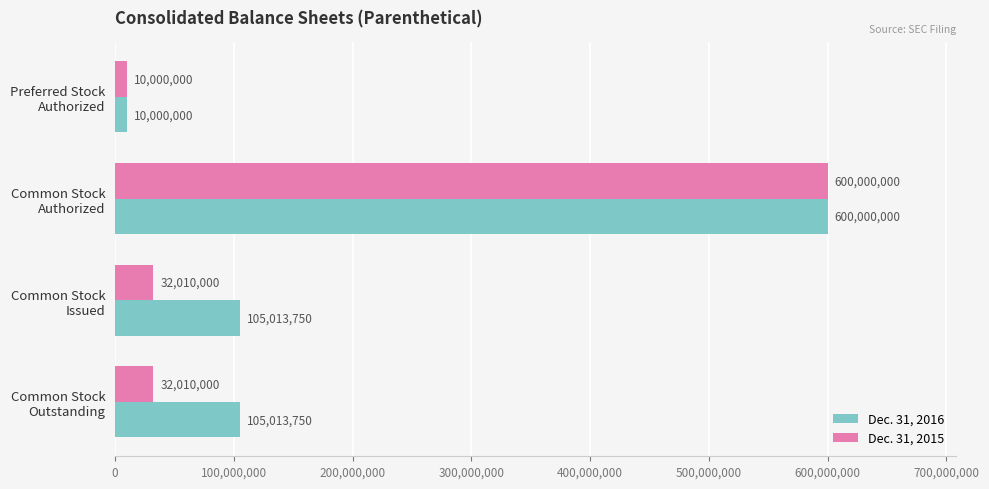

How many Dec. 31, 2016 values are between 105013750 and 600000000?

3